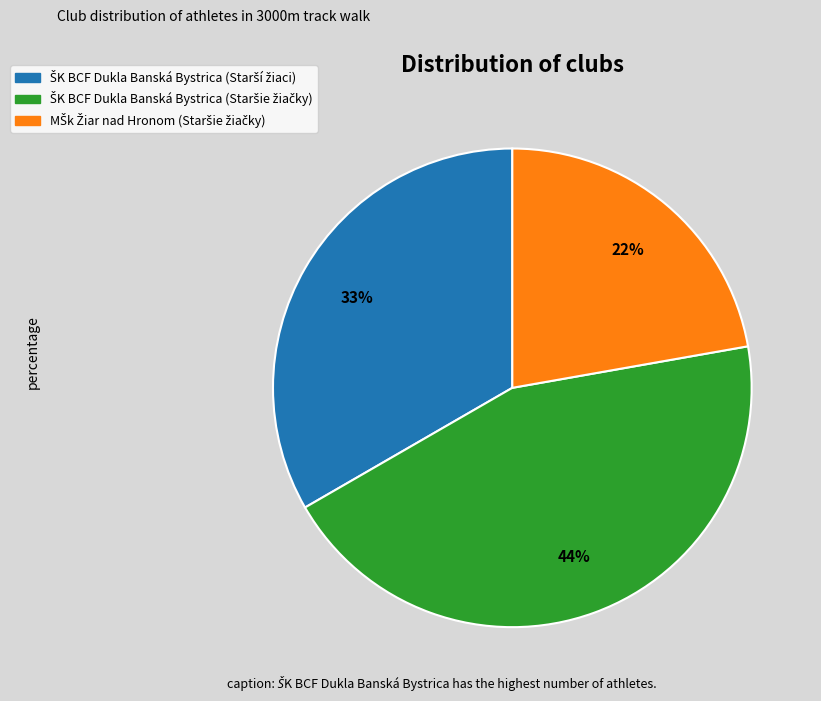

Is there any slice that represents more than half of the pie?

No